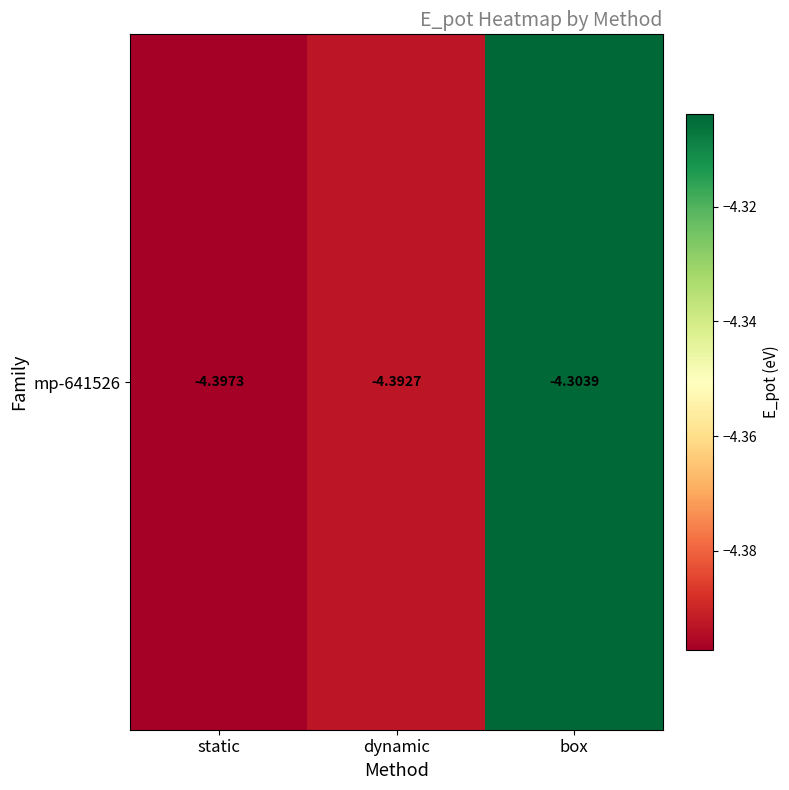

What is the smallest value displayed?

-4.4